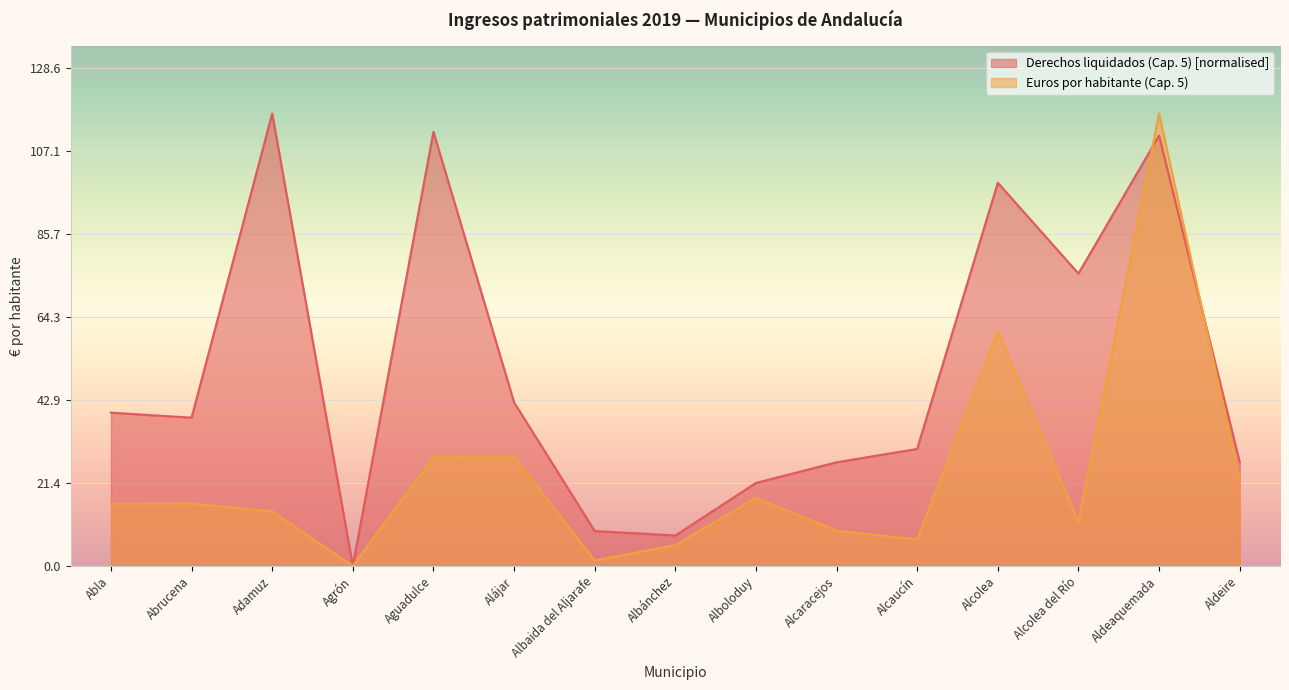

How many interior local valleys does the Derechos liquidados (Cap. 5) series have?

4